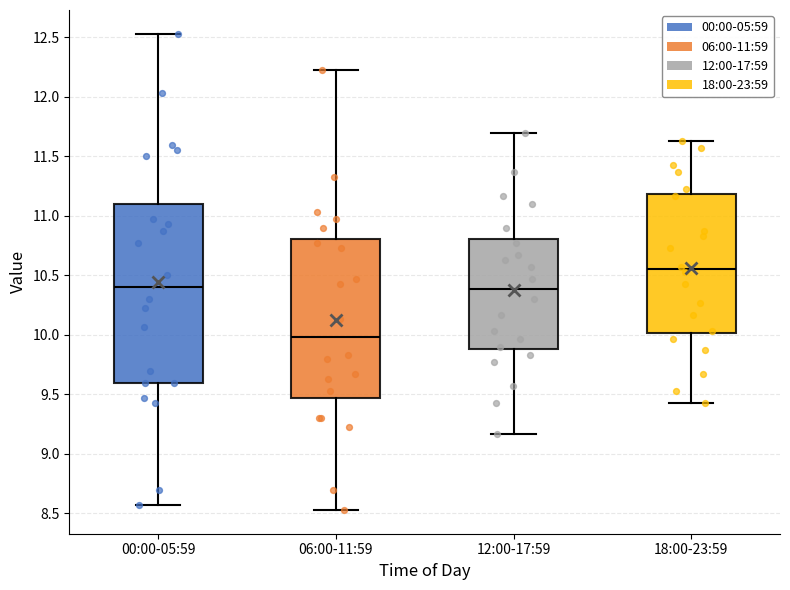

Reading left to right, read every box against the y-axis: the position of its median line, the range the box covers, and the ends of its whiskers. The values are not printed on the chart, so give them approximately, as read against the axis.

00:00-05:59: median 10.40, box 9.60 to 11.10, whiskers 8.55 to 12.55
06:00-11:59: median 10.00, box 9.45 to 10.80, whiskers 8.55 to 12.25
12:00-17:59: median 10.40, box 9.90 to 10.80, whiskers 9.15 to 11.70
18:00-23:59: median 10.55, box 10.00 to 11.20, whiskers 9.45 to 11.65